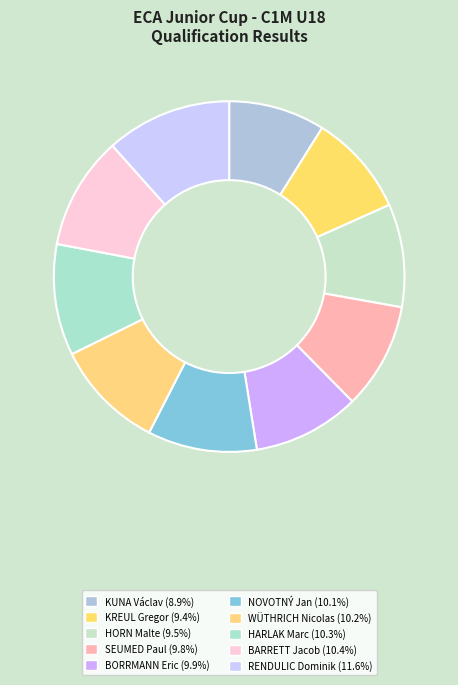

Which slice is the smallest?

KUNA Václav